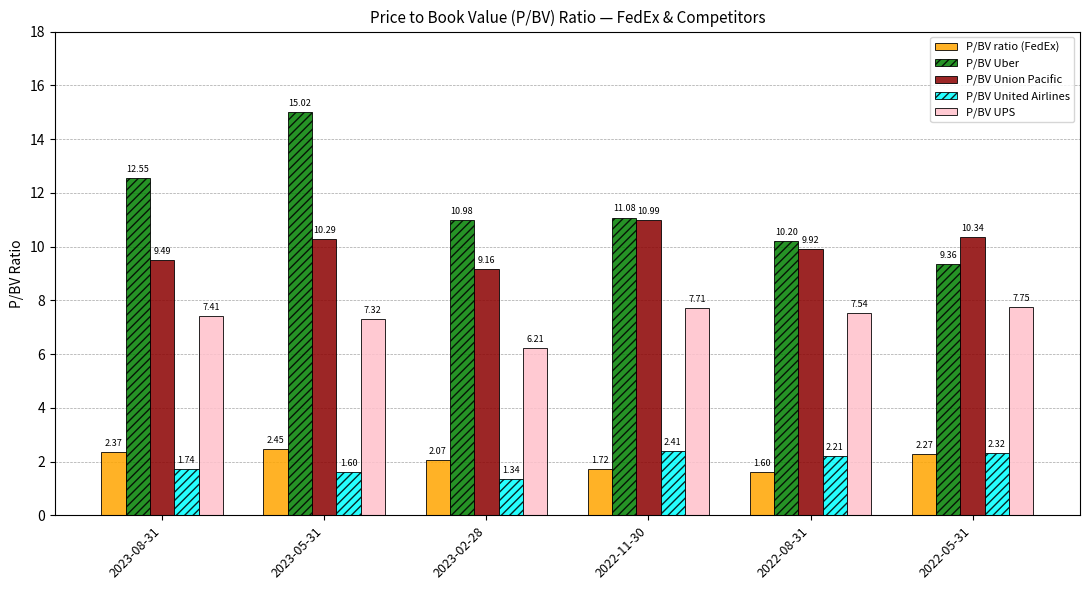

Rank the series by their maximum value, from highest to lowest.

P/BV Uber, P/BV Union Pacific, P/BV UPS, P/BV ratio (FedEx), P/BV United Airlines